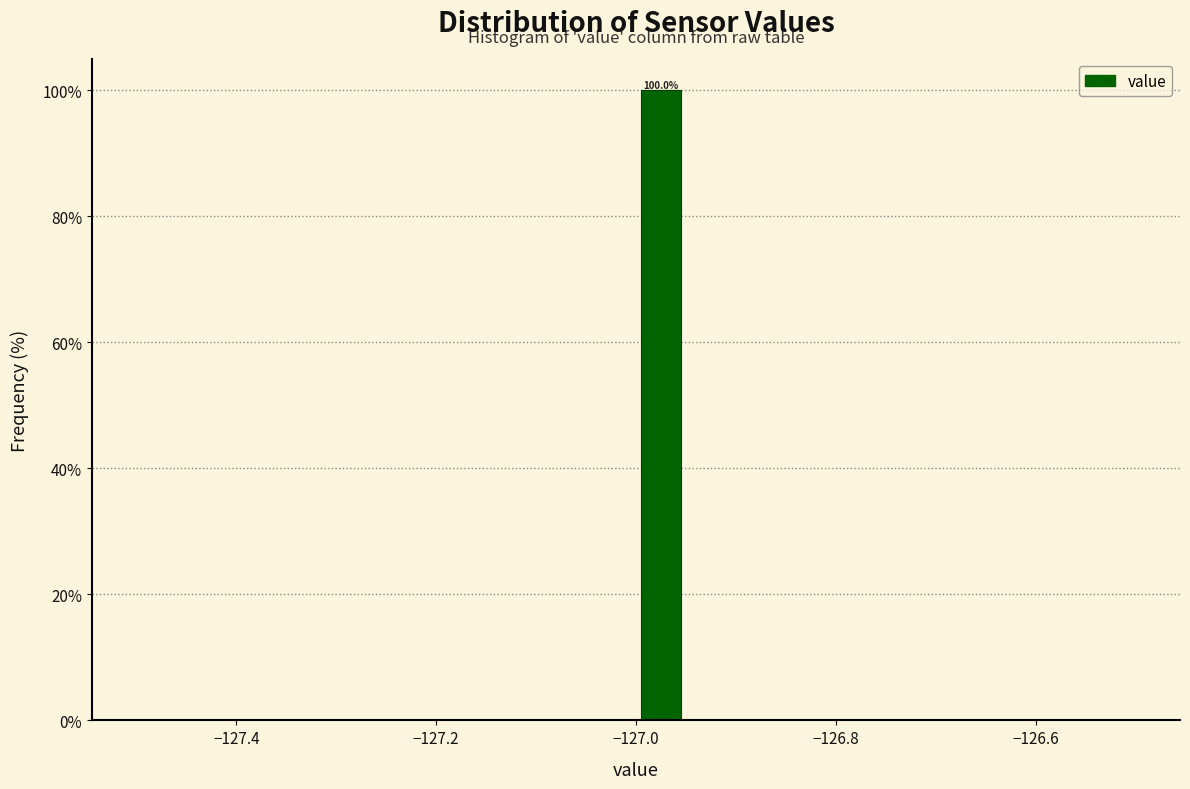

Read against the x-axis, roughly where is the centre of the tallest bar?

-126.98